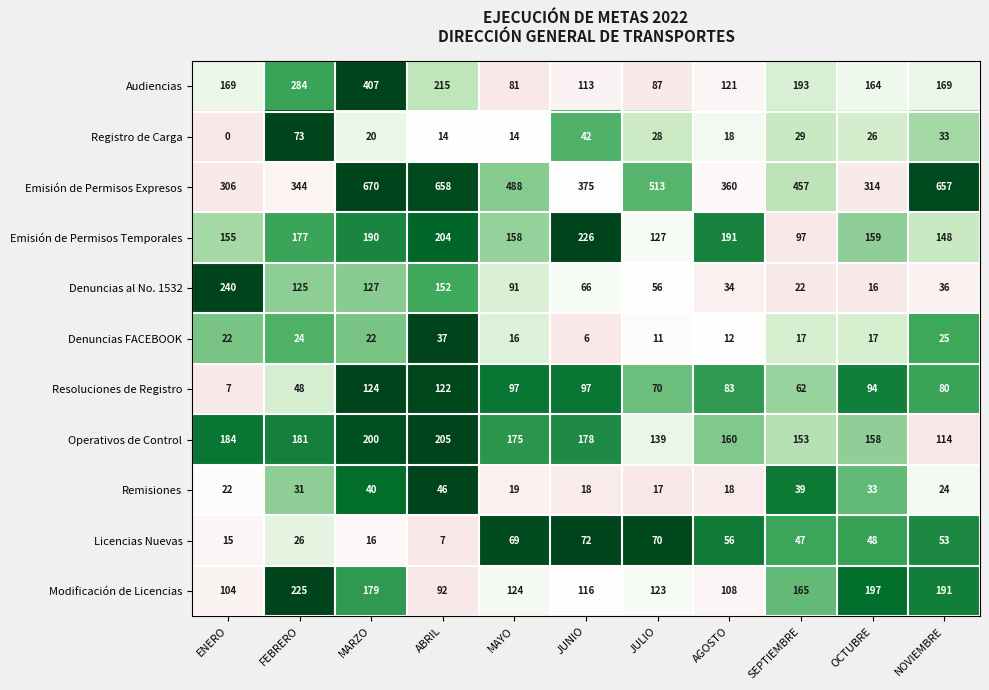

Rank the series by their maximum value, from highest to lowest.

Emisión de Permisos Expresos, Audiencias, Denuncias al No. 1532, Emisión de Permisos Temporales, Modificación de Licencias, Operativos de Control, Resoluciones de Registro, Registro de Carga, Licencias Nuevas, Remisiones, Denuncias FACEBOOK